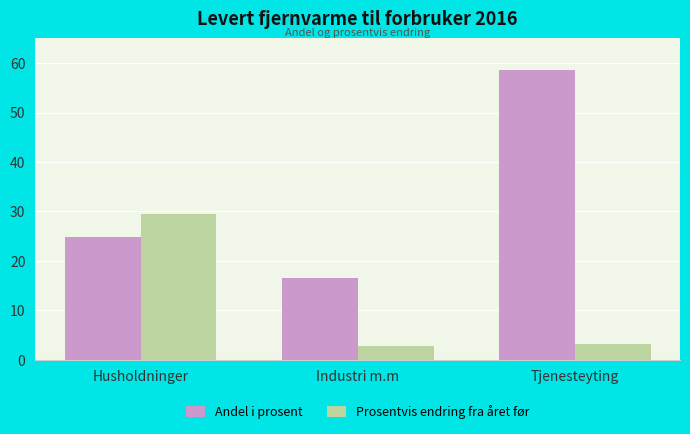

Reading right to left, transcribe all the data shown in this chart.

Andel i prosent: Tjenesteyting=58.6	Industri m.m=16.6	Husholdninger=24.9
Prosentvis endring fra året før: Tjenesteyting=3.2	Industri m.m=2.7	Husholdninger=29.5